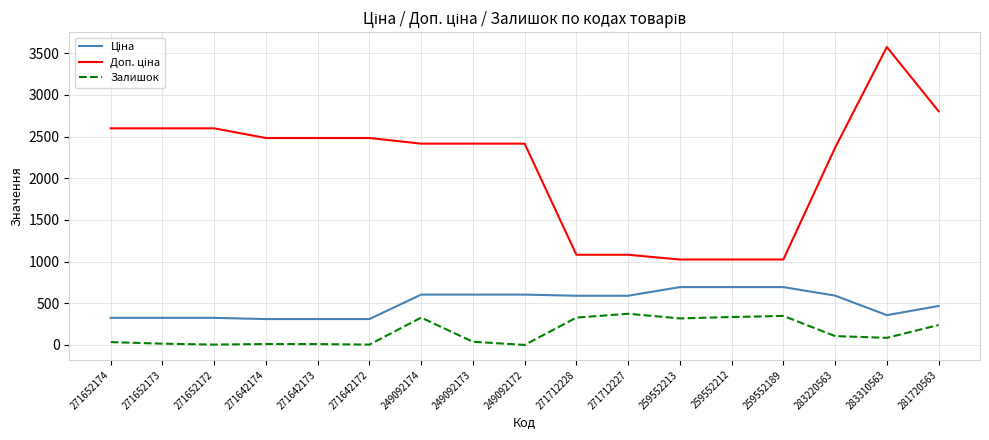

What is the spread (max minus min) of values at 283220563?

2260.5